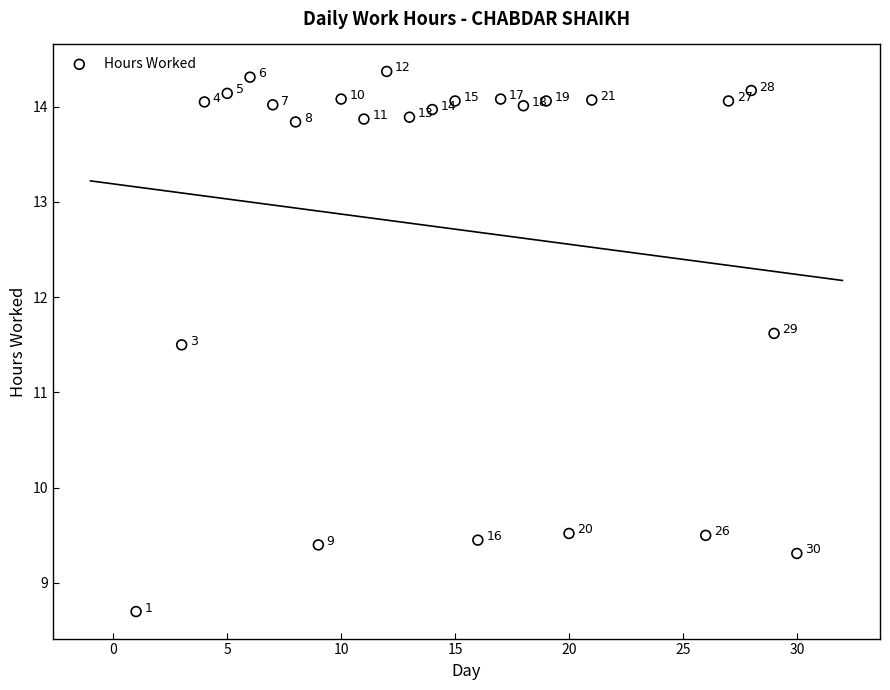

What is the range of X values (max minus min)?

29.0